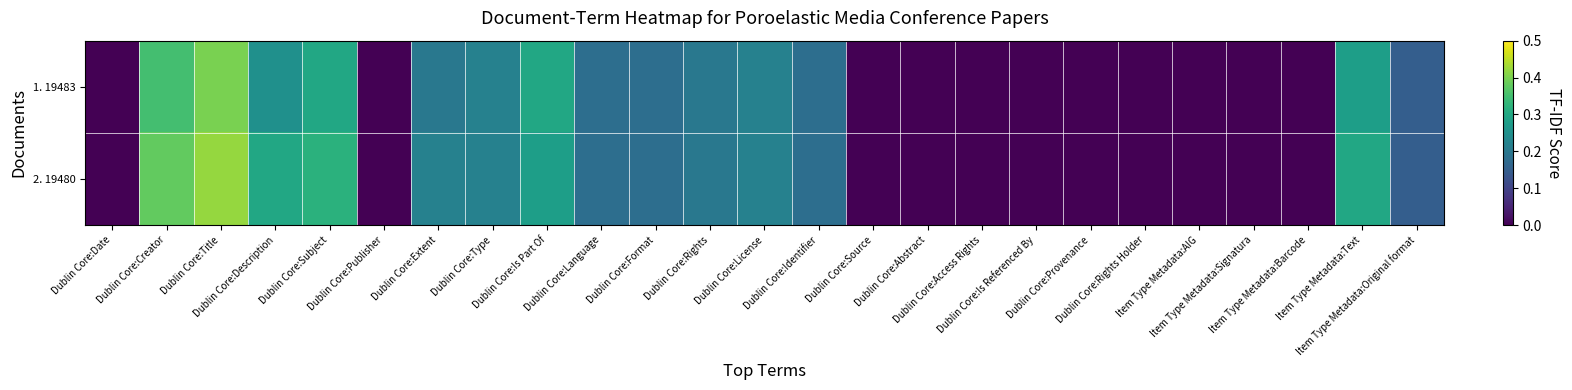

Which label corresponds to the smallest value in the chart?

Dublin Core:Date